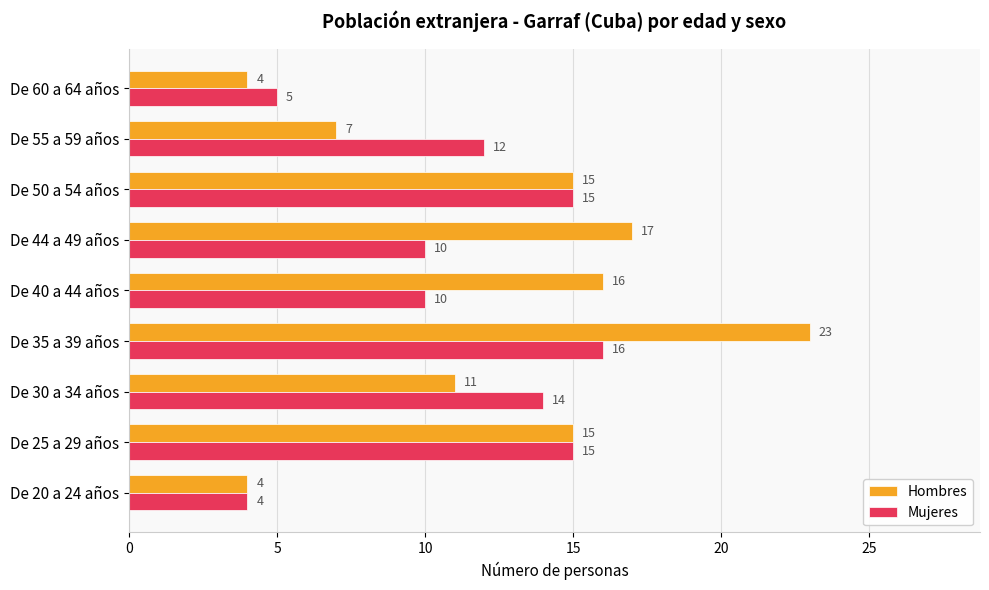

Rank the series by their maximum value, from highest to lowest.

Hombres, Mujeres